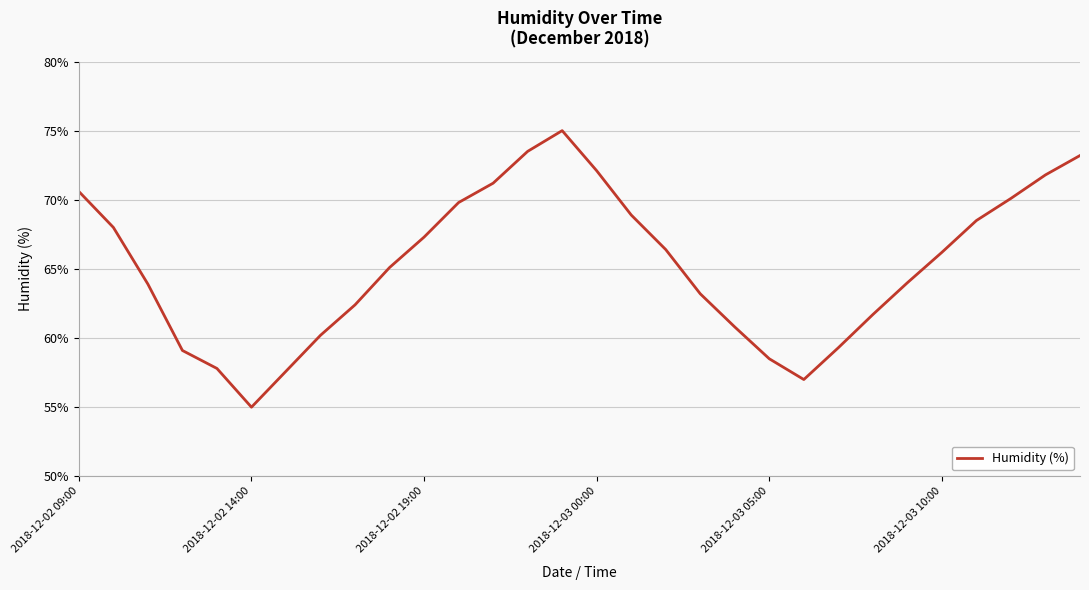

What is the minimum value shown in the chart?

55.0